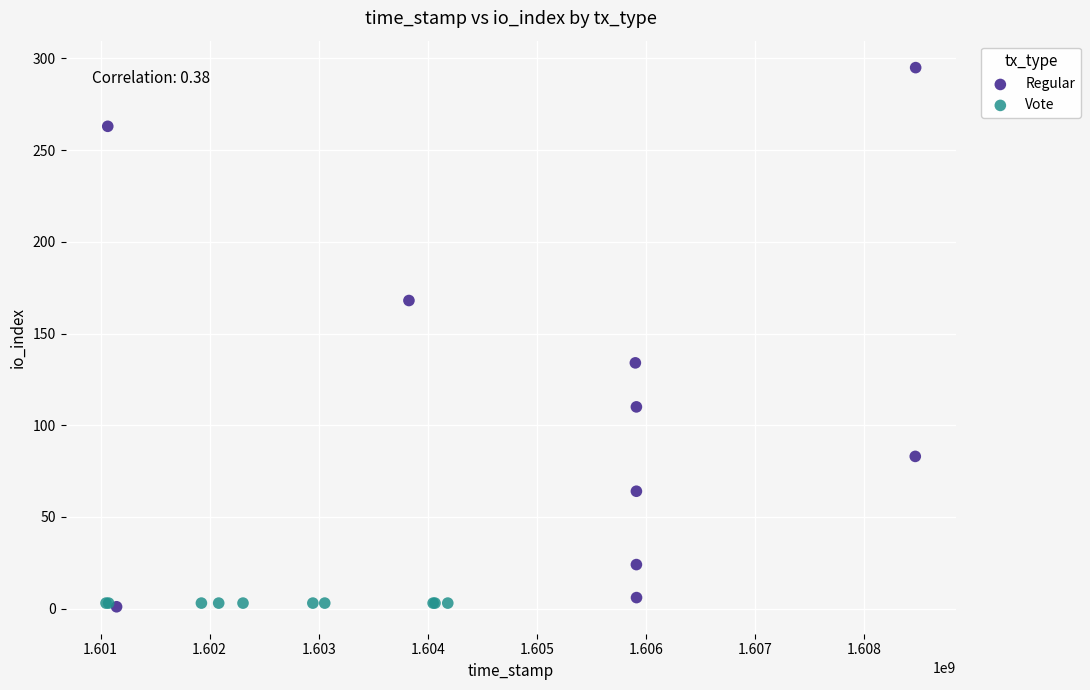

Which series contains the highest Y value?

Regular